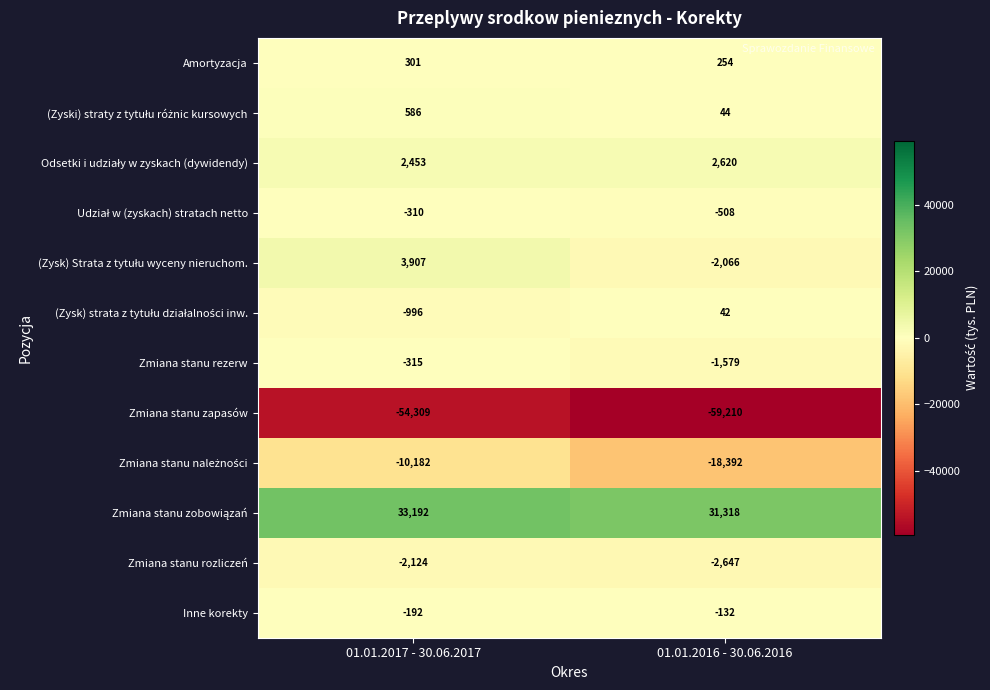

What is the smallest value displayed?

-59210